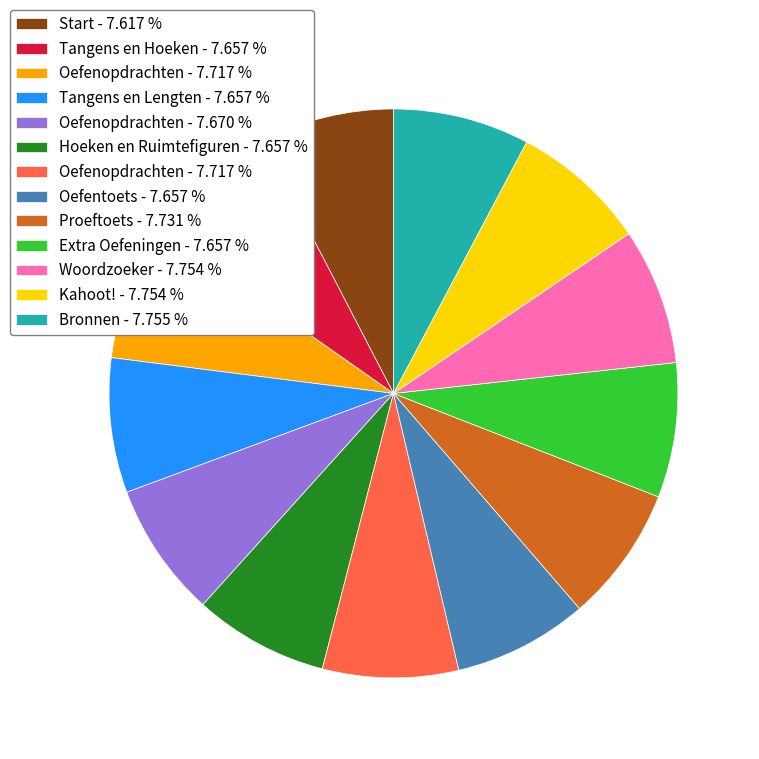

Is there a majority slice in this chart?

No